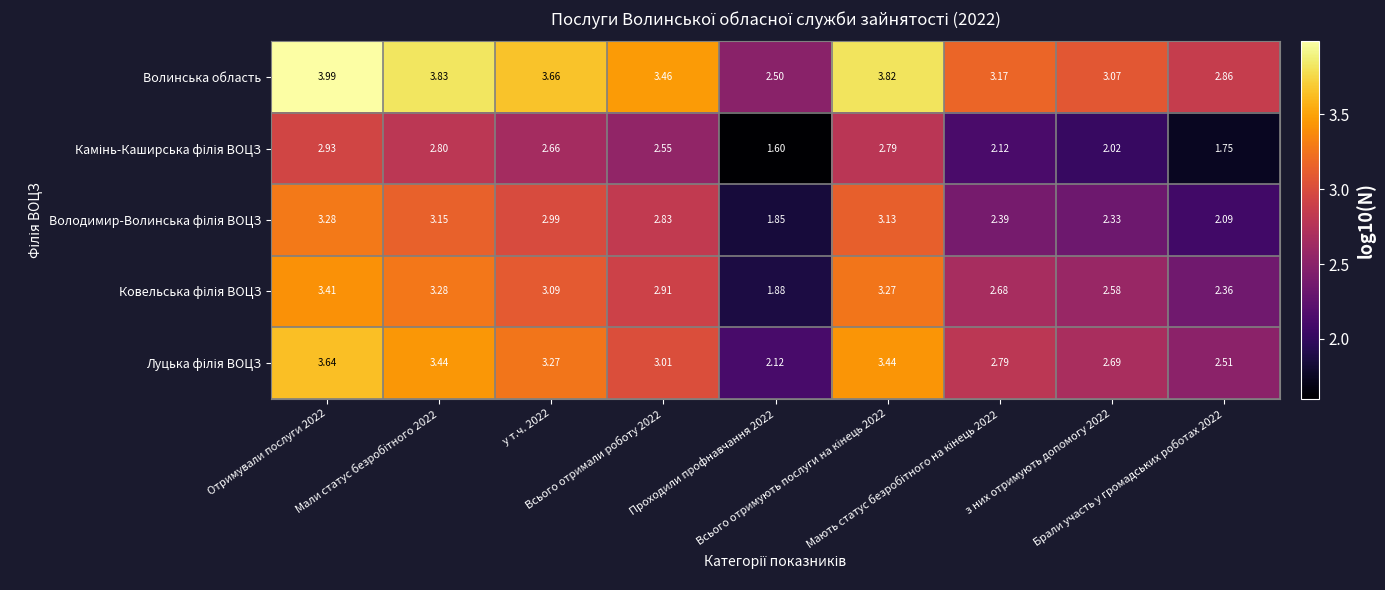

Which series has the largest total across all categories?

Волинська область